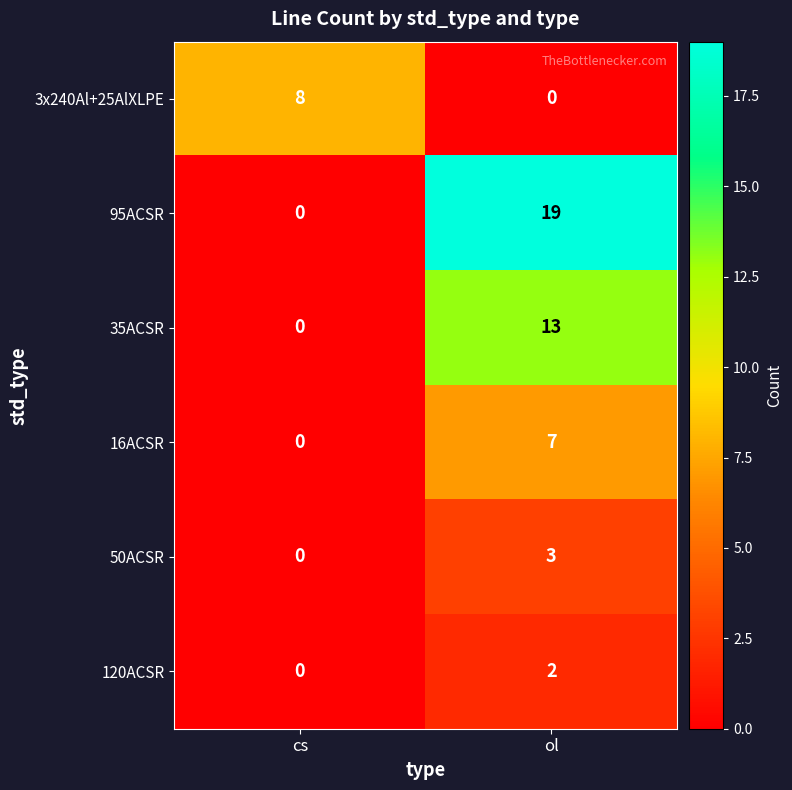

Reading left to right, extract all data points from this chart.

3x240Al+25AlXLPE: 8	0
95ACSR: 0	19
35ACSR: 0	13
16ACSR: 0	7
50ACSR: 0	3
120ACSR: 0	2